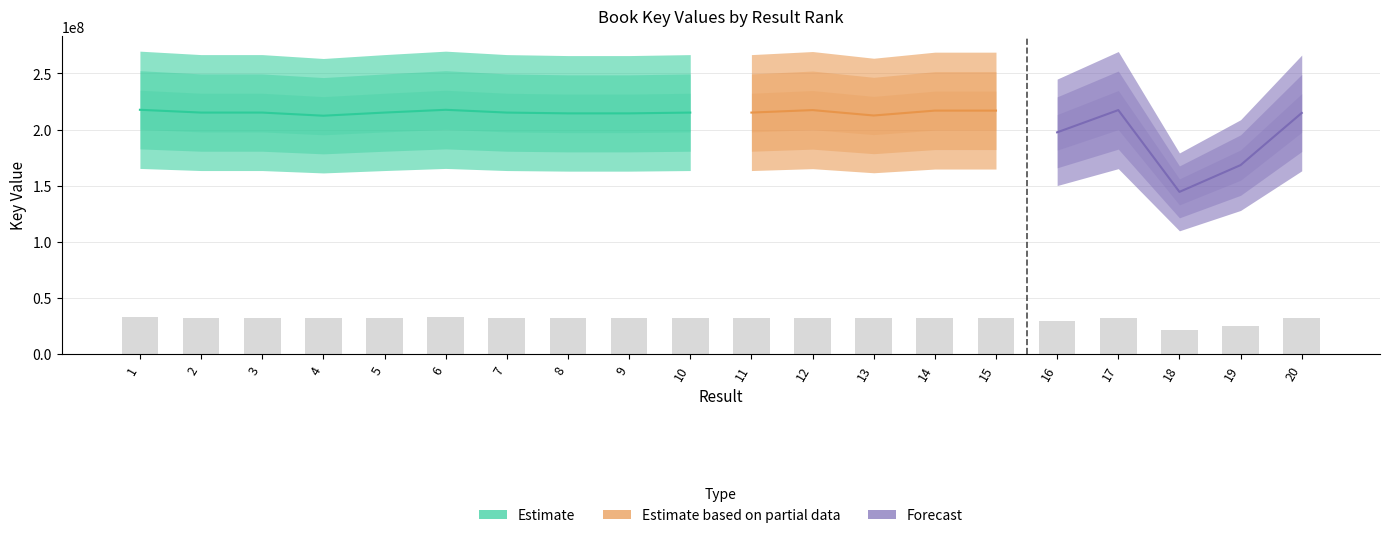

What is the minimum value shown in the chart?

21680235.4